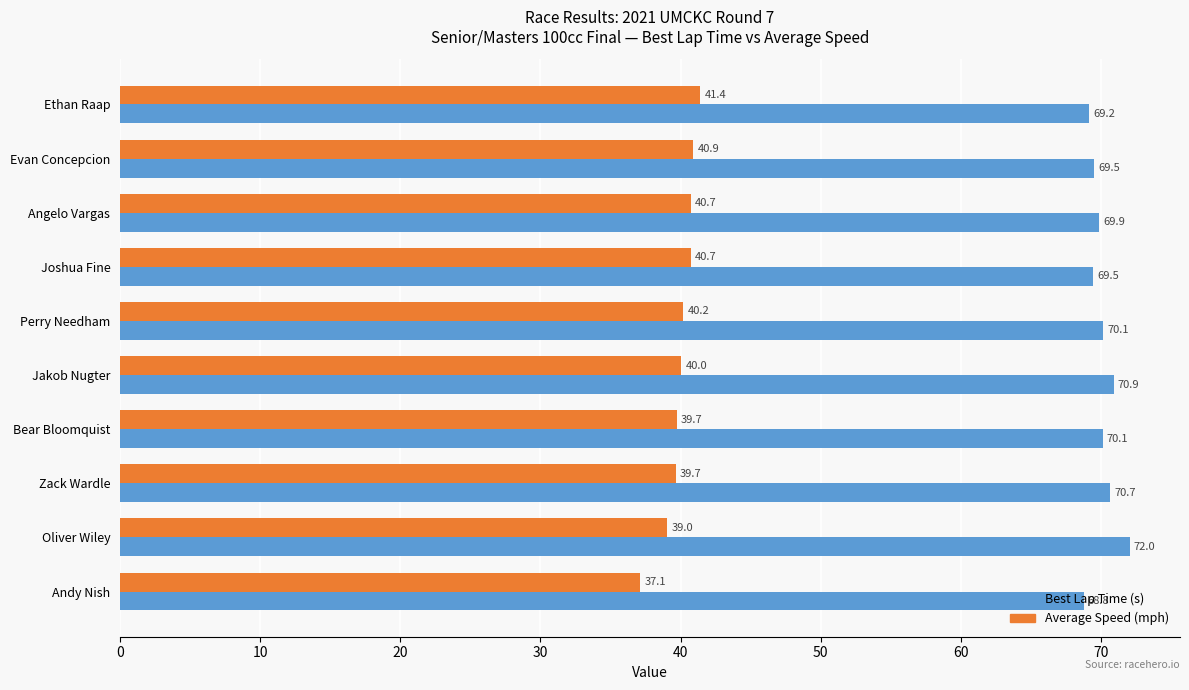

Which series changed the most between Bear Bloomquist and Oliver Wiley?

Best Lap Time (s)